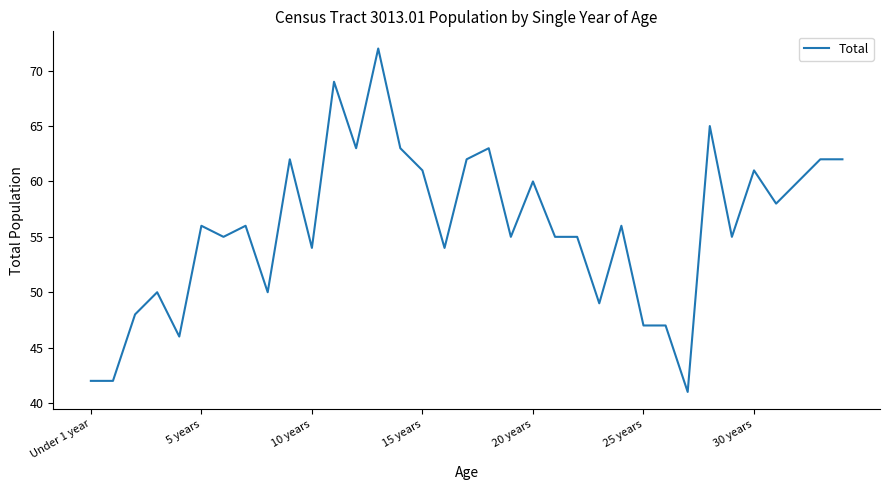

What is the minimum value shown in the chart?

41